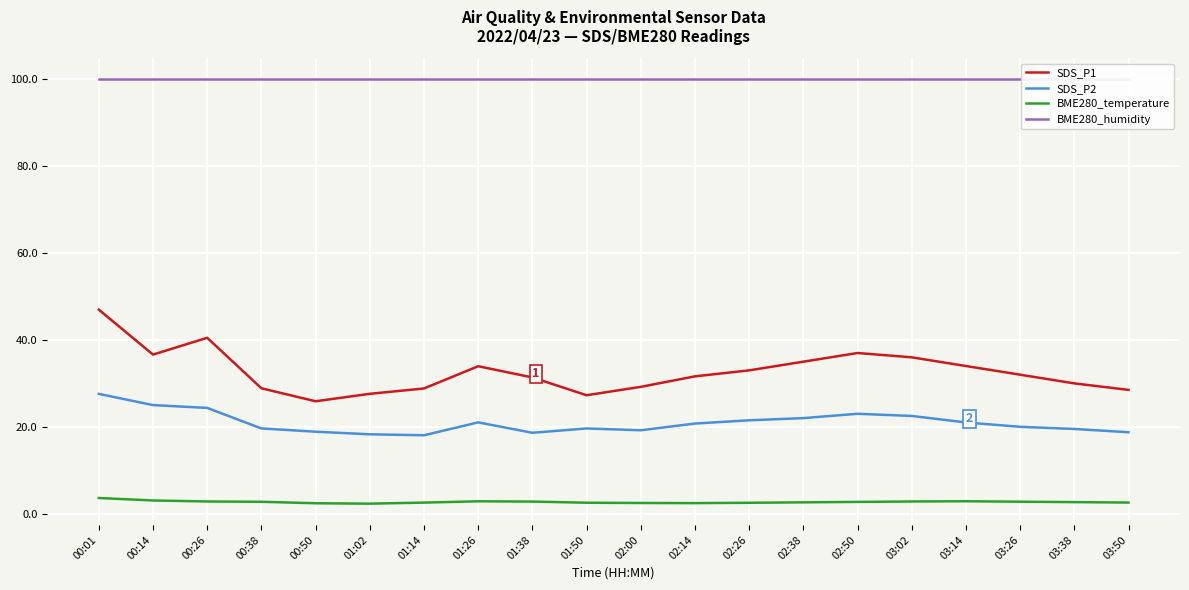

Which category has the lowest value across all series?

01:02